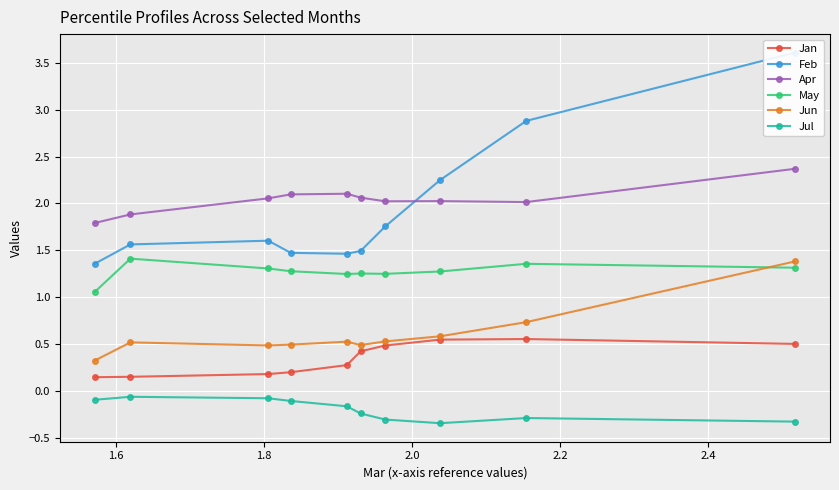

What is the value of the Jun point at the 1st from the left?

0.3